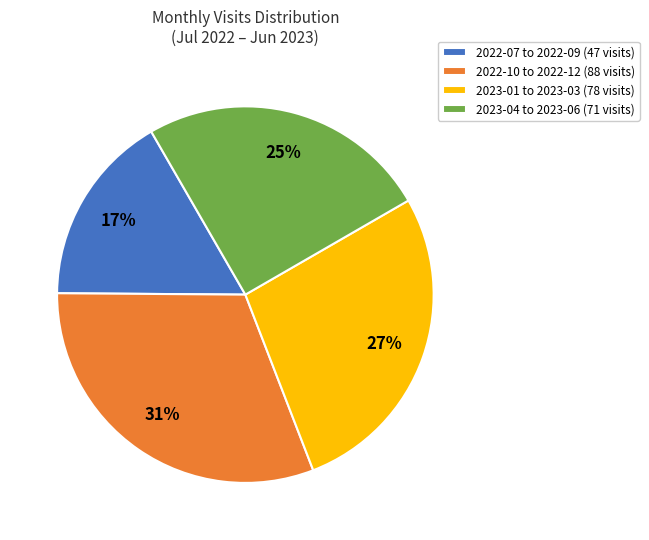

To the nearest percent, what percentage of the pie is 2023-04 to 2023-06 (71 visits)?

25%